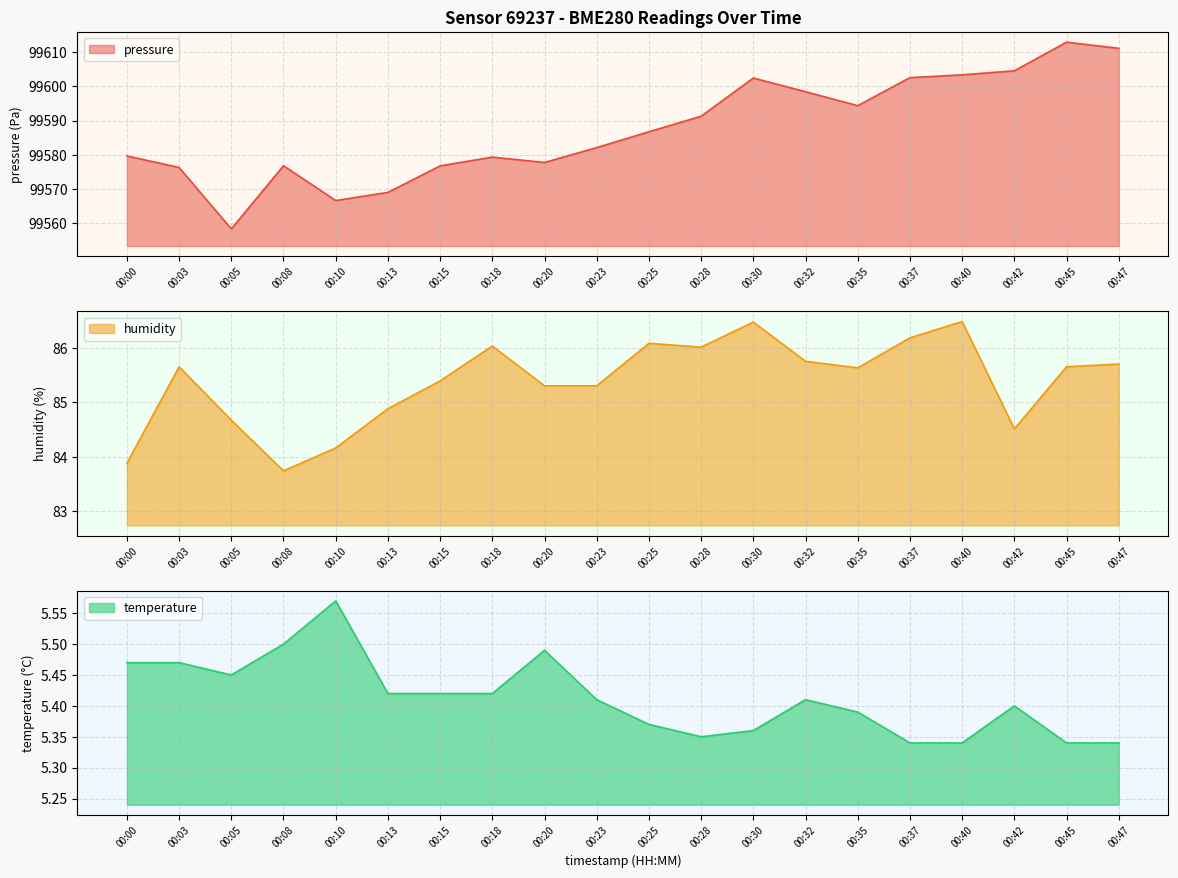

The pressure series shows 42786.8 at 00:18. True or false?

False